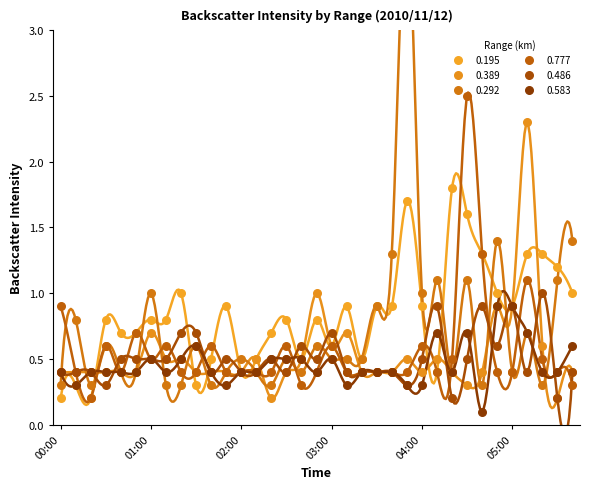

Is the value of 0.583 at 02:30 greater than the value of 0.486 at 04:30?

No